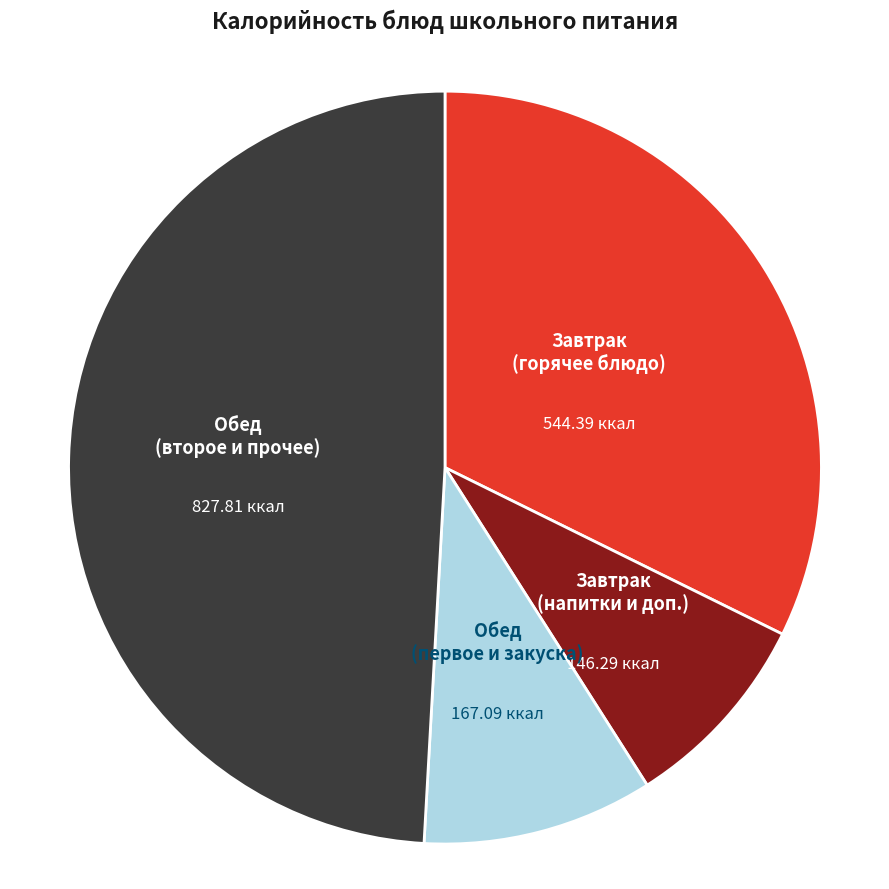

Does Обед (второе и прочее) represent more than half of the total?

No